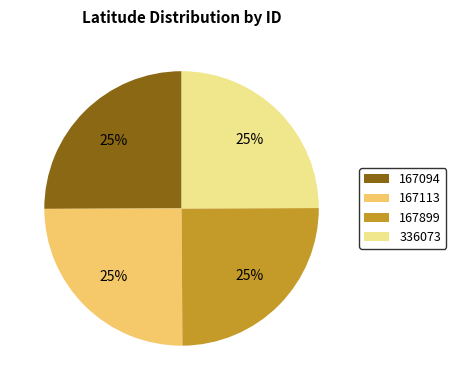

The 167094 slice represents 25% of the pie. True or false?

True